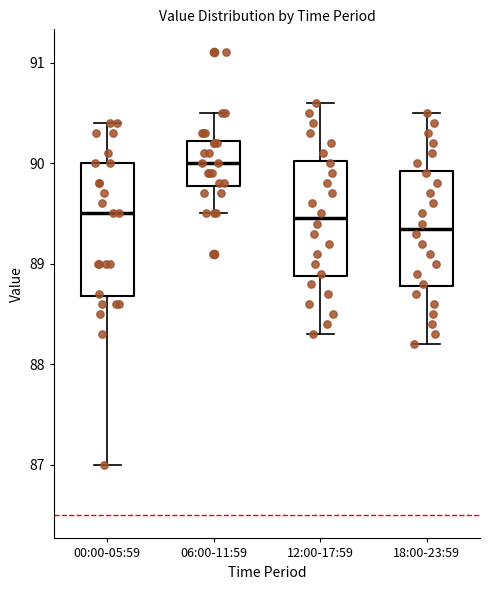

Reading left to right, transcribe this box plot: for each box, give where its median line is, the range the box spans, and where its two whiskers end, as read against the y-axis. The values are not printed on the chart, so give them approximately, as read against the axis.

00:00-05:59: median 89.5, box 88.7 to 90.0, whiskers 87.0 to 90.4
06:00-11:59: median 90.0, box 89.8 to 90.2, whiskers 89.5 to 90.5
12:00-17:59: median 89.5, box 88.9 to 90.0, whiskers 88.3 to 90.6
18:00-23:59: median 89.4, box 88.8 to 89.9, whiskers 88.2 to 90.5